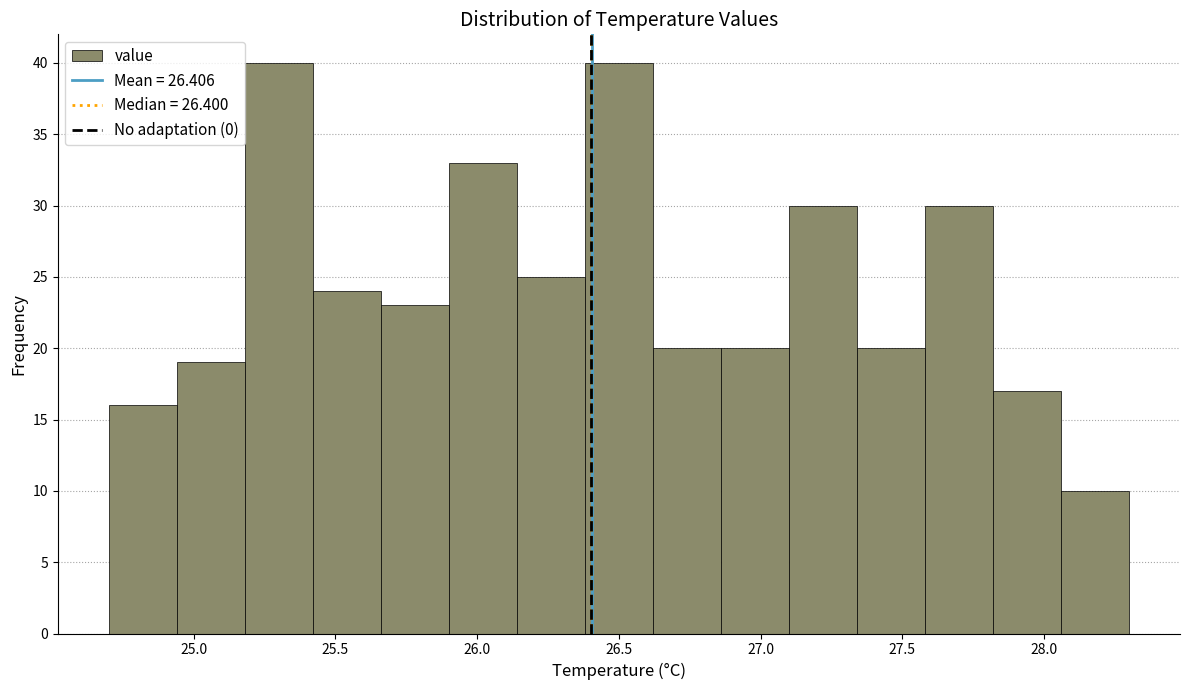

What is the height of the bar covering 27.82 to 28.06 on the x-axis? Neither the bar edges nor the heights are printed on the chart, so give them approximately, as read against the axes.

17